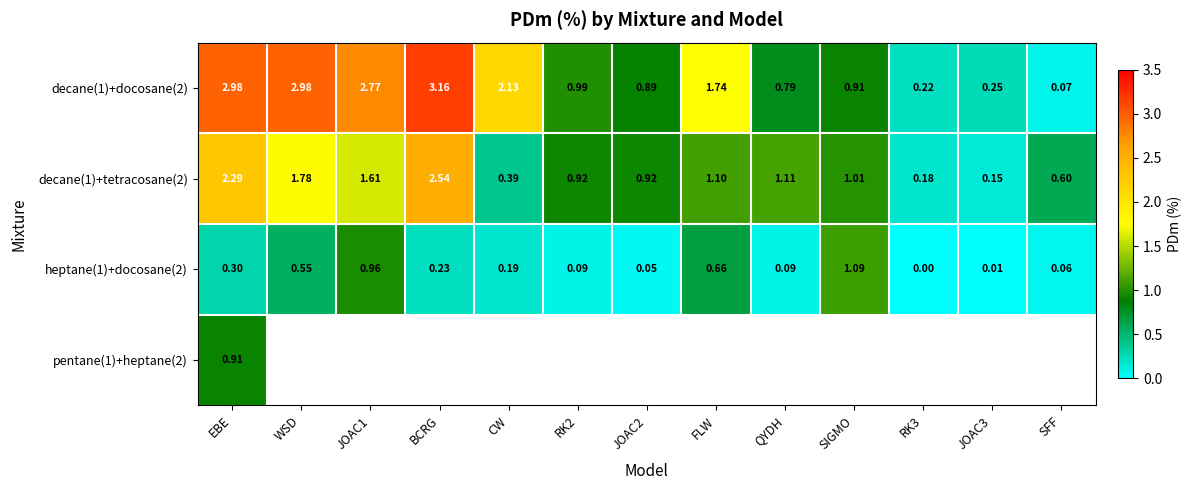

How many values in the decane(1)+tetracosane(2) series exceed 1?

7